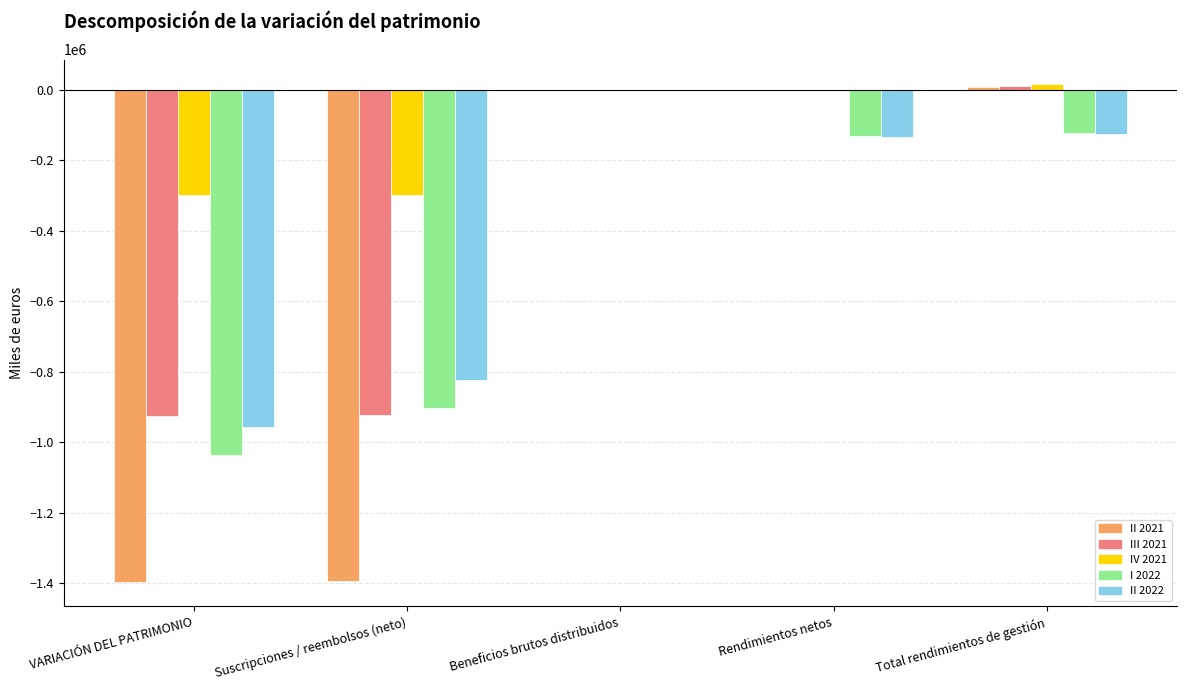

How many data points in I 2022 are above -131739?

2